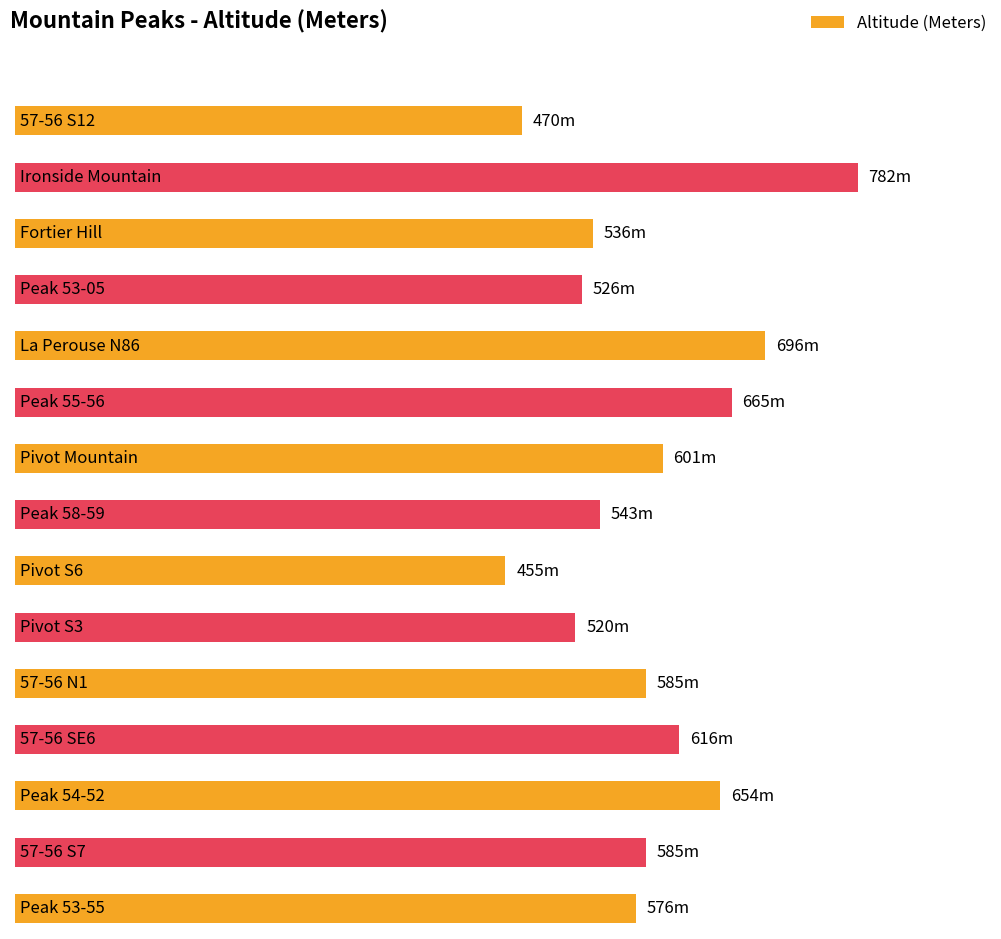

List the labels in order of value, smallest first.

Pivot S6, 57-56 S12, Pivot S3, Peak 53-05, Fortier Hill, Peak 58-59, Peak 53-55, 57-56 N1, 57-56 S7, Pivot Mountain, 57-56 SE6, Peak 54-52, Peak 55-56, La Perouse N86, Ironside Mountain